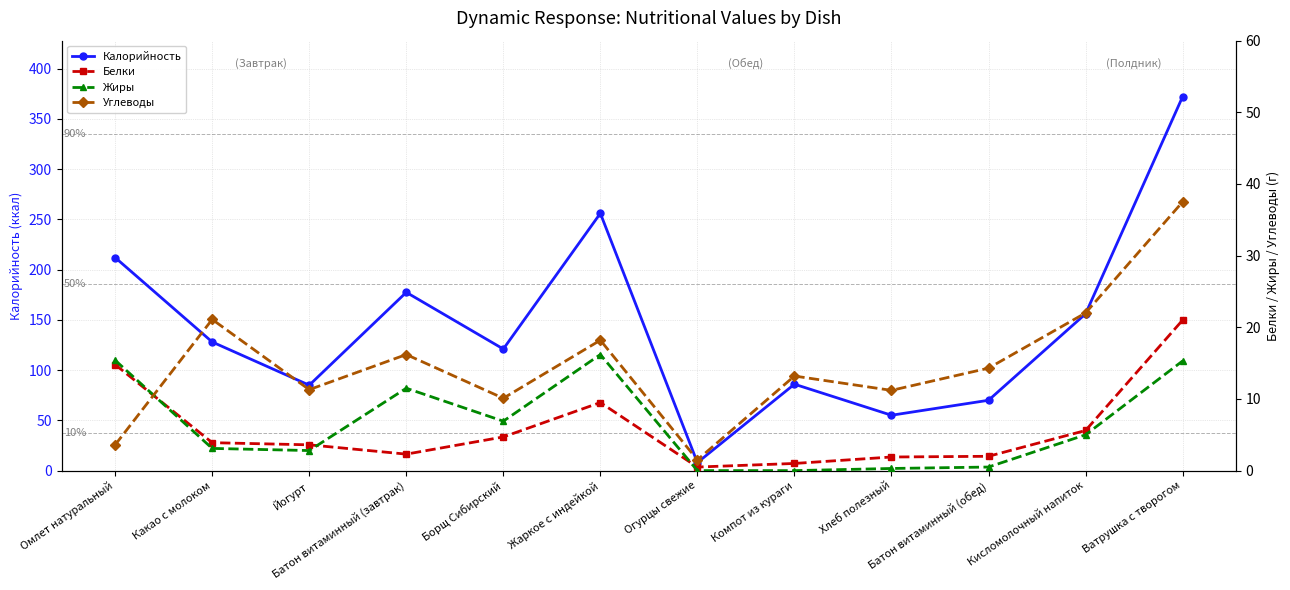

Which series has the largest total across all categories?

Калорийность